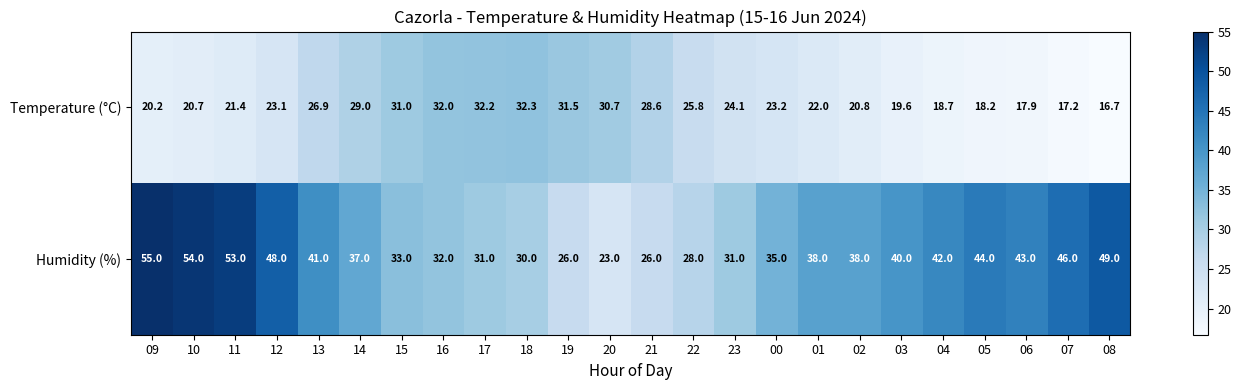

Is it true that Humidity (%) equals 35.0 at 00?

True